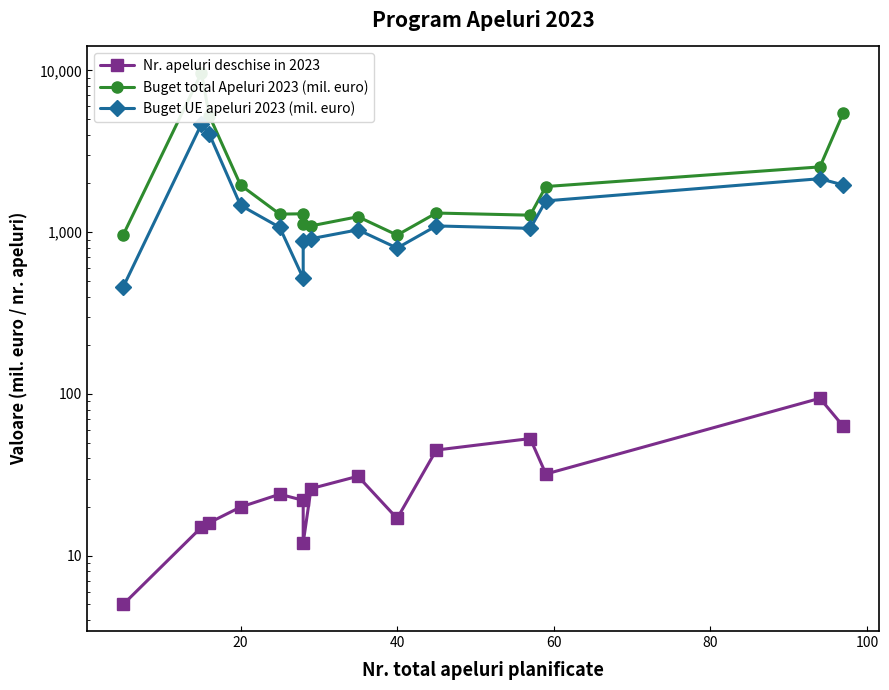

The value of Buget total Apeluri 2023 (mil. euro) at 20 is 1953.5. True or false?

True